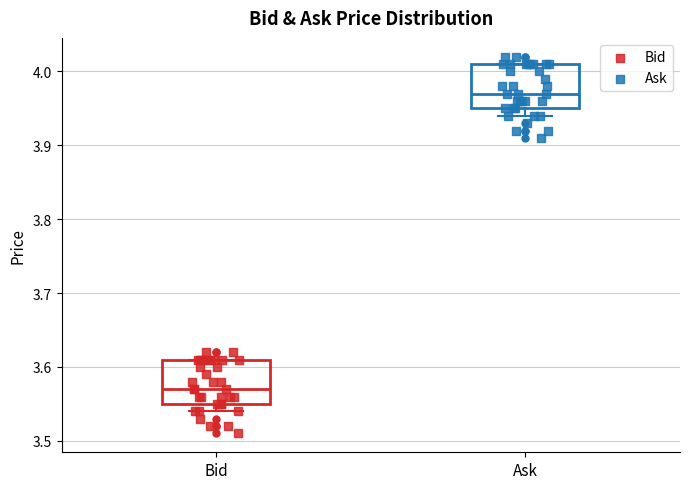

Where does the lower whisker of the box for Ask end on the y-axis? The values are not printed on the chart, so give them approximately, as read against the axis.

3.94